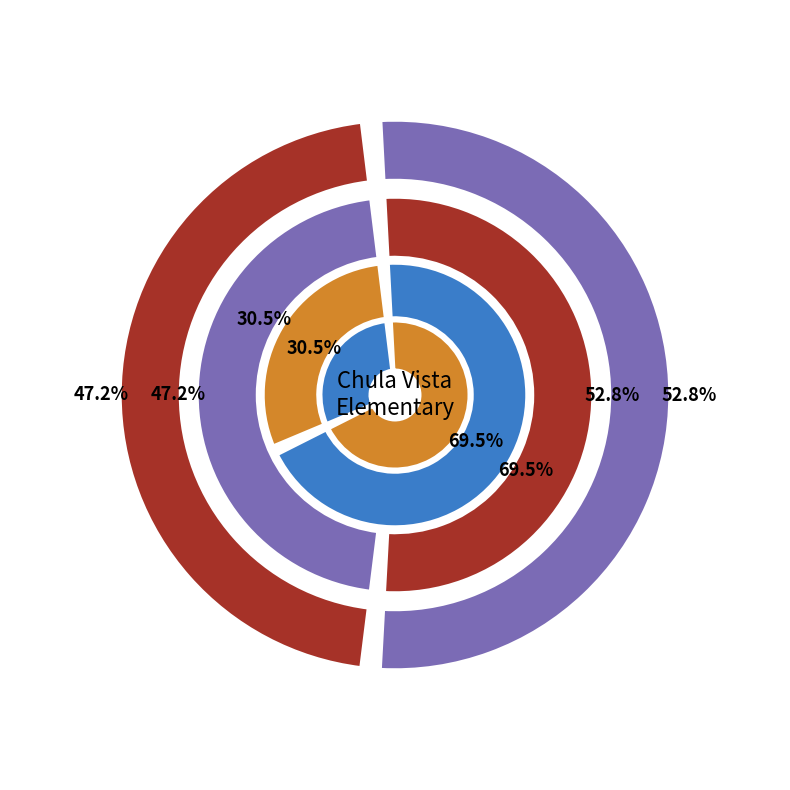

How many segments does this pie chart have?

2